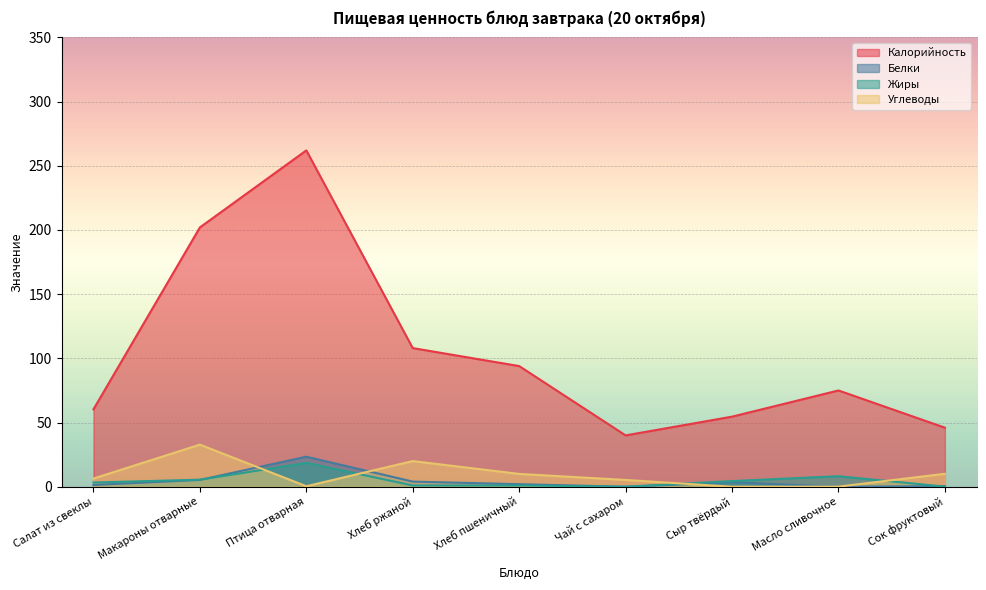

List the labels in order of Углеводы value, largest first.

Макароны отварные, Хлеб ржаной, Сок фруктовый, Хлеб пшеничный, Салат из свеклы, Чай с сахаром, Птица отварная, Масло сливочное, Сыр твёрдый